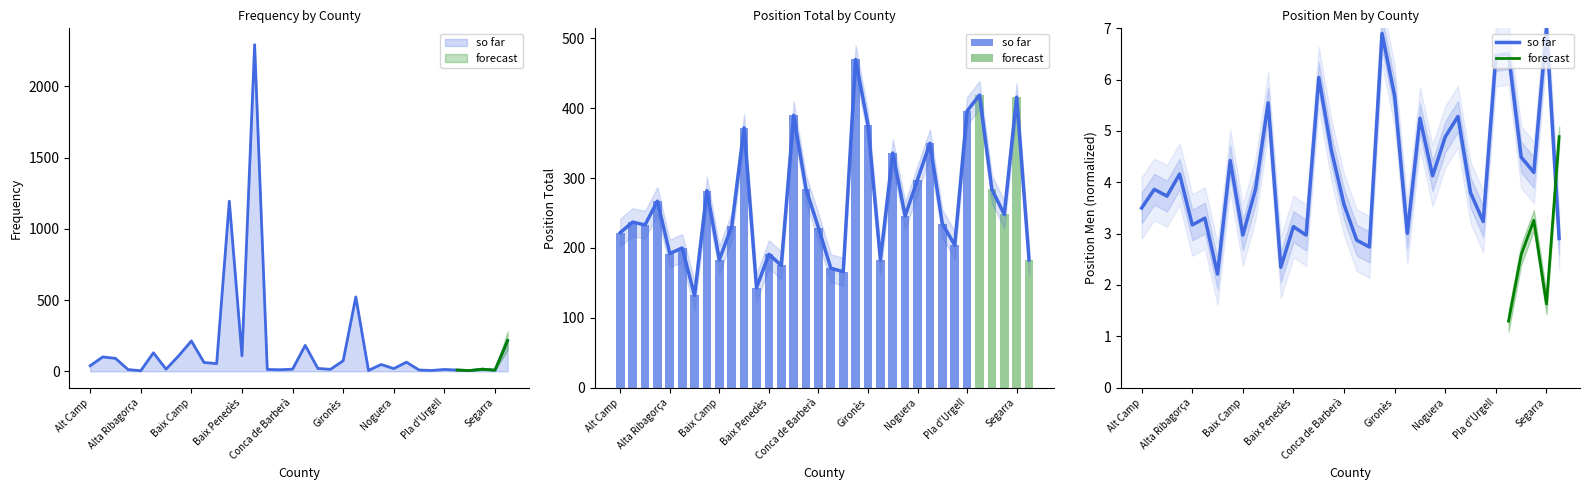

List the series in order of their peak value, highest first.

Frequency, Position Total, Position Men